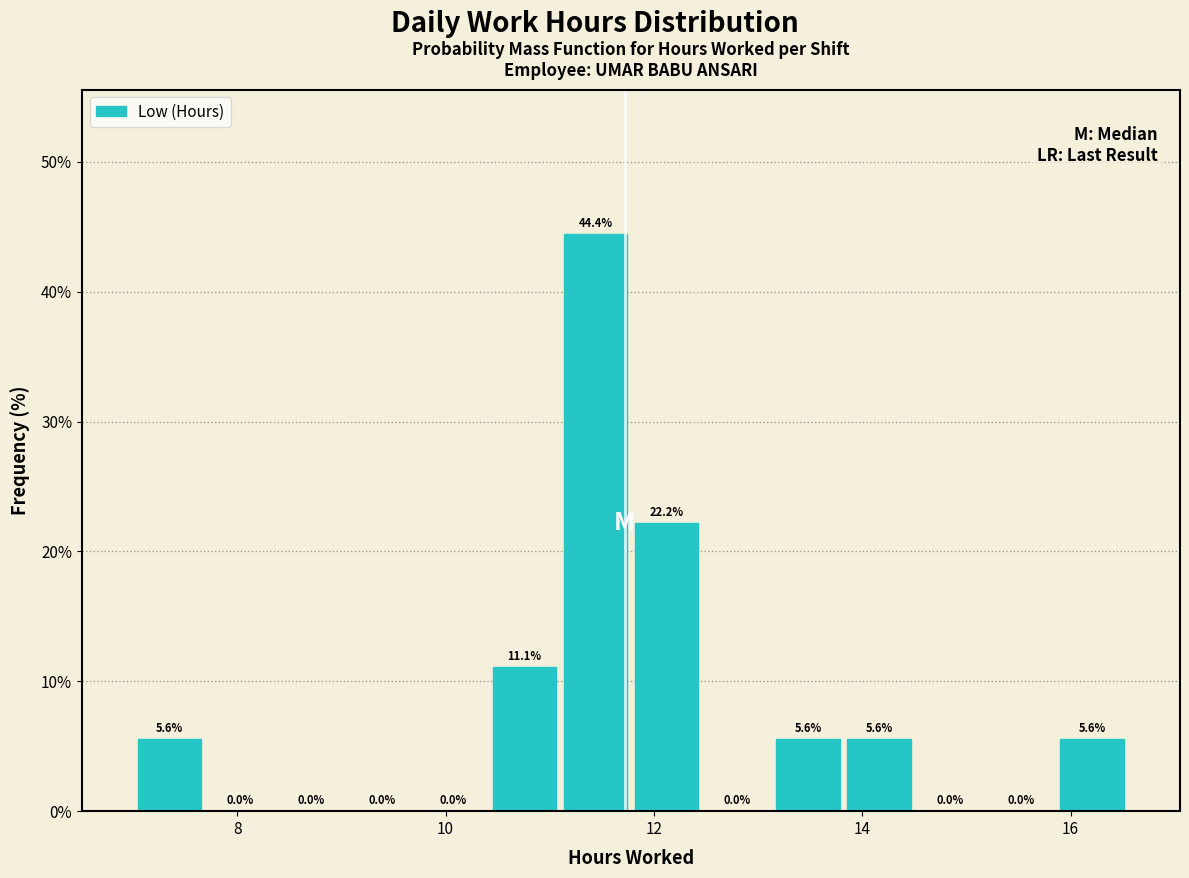

Read against the x-axis, roughly where is the centre of the tallest bar?

11.4